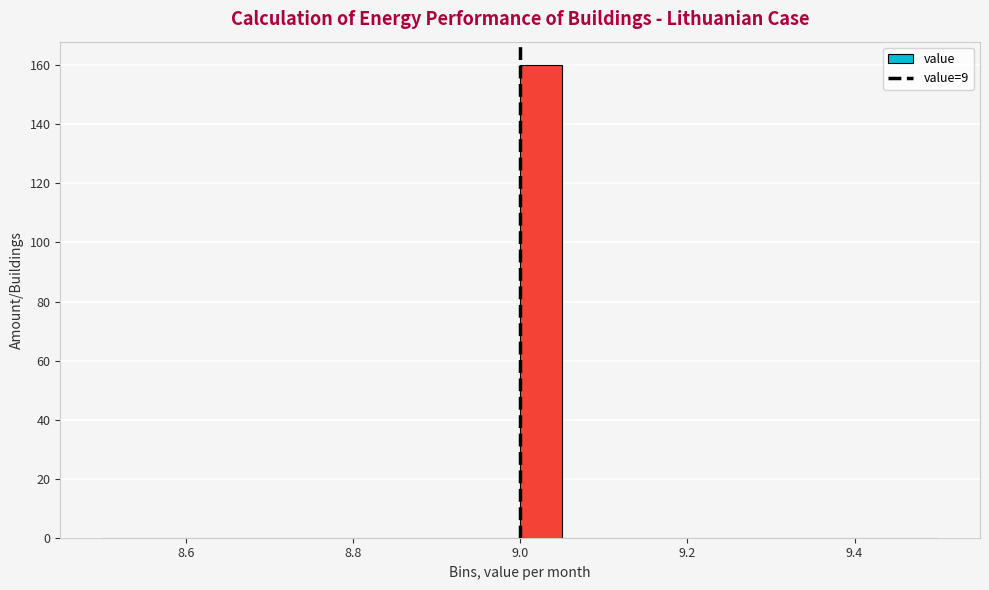

Around what value on the x-axis is the tallest bar? Give the approximate position of its centre, as read against the axis.

9.02